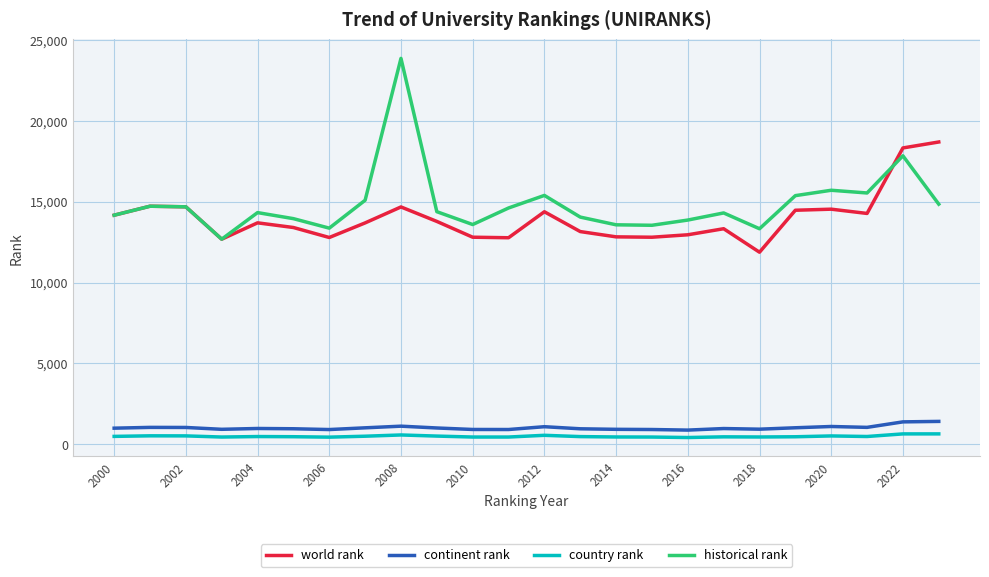

True or false: continent rank has more than 1 interior local peaks.

True